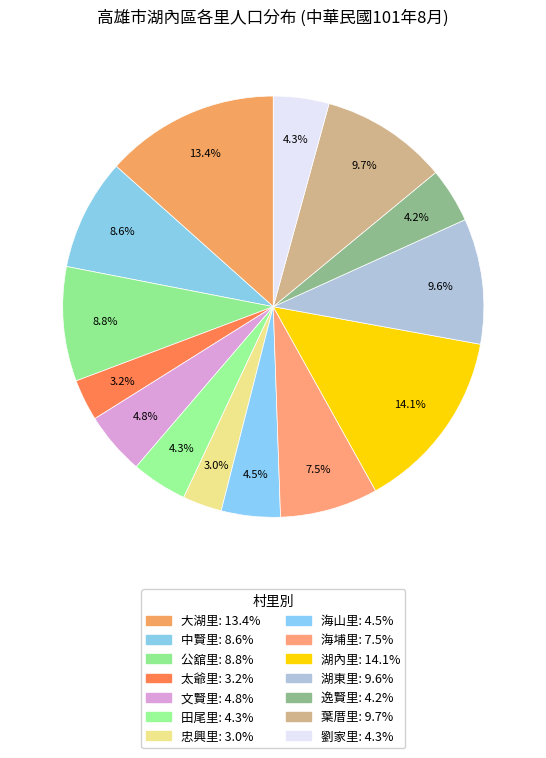

Is there any slice that represents more than half of the pie?

No